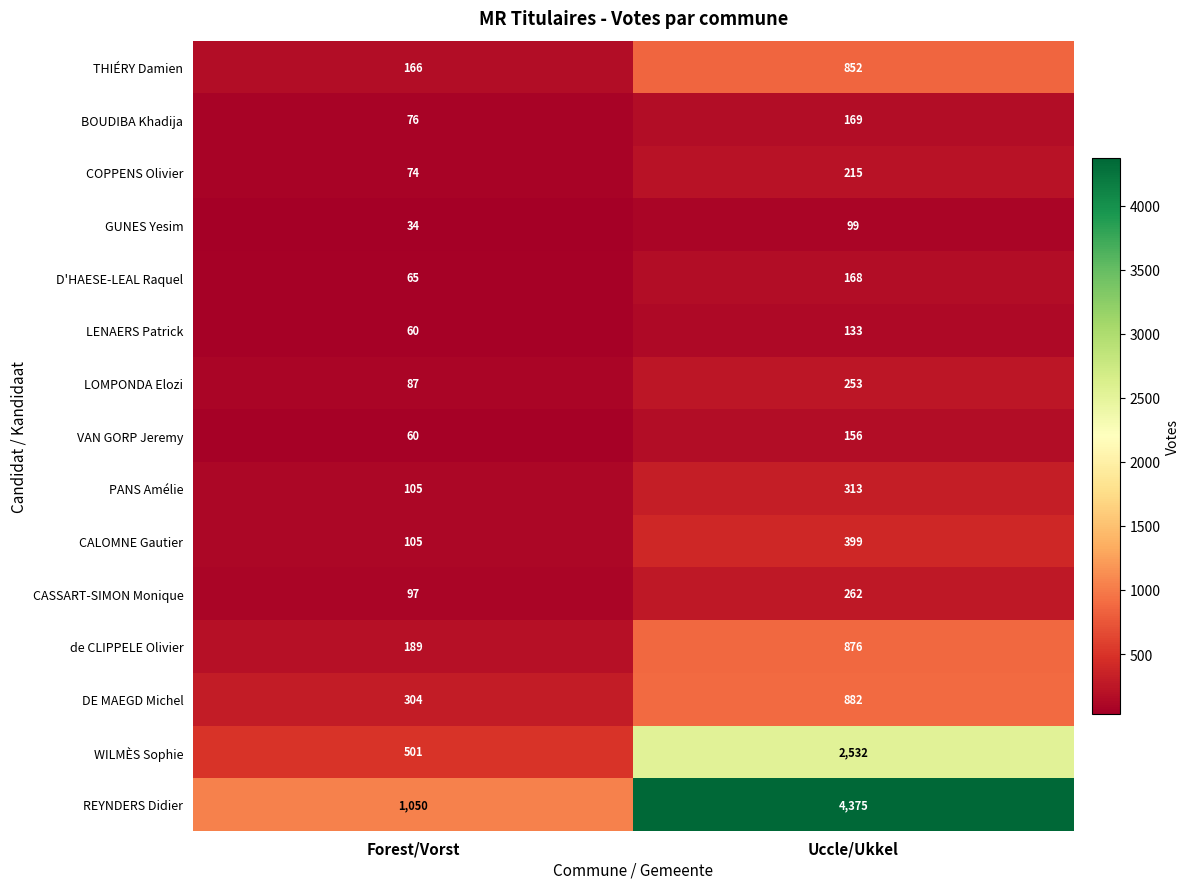

Reading left to right, transcribe all the data shown in this chart.

THIÉRY Damien: 166	852
BOUDIBA Khadija: 76	169
COPPENS Olivier: 74	215
GUNES Yesim: 34	99
D'HAESE-LEAL Raquel: 65	168
LENAERS Patrick: 60	133
LOMPONDA Elozi: 87	253
VAN GORP Jeremy: 60	156
PANS Amélie: 105	313
CALOMNE Gautier: 105	399
CASSART-SIMON Monique: 97	262
de CLIPPELE Olivier: 189	876
DE MAEGD Michel: 304	882
WILMÈS Sophie: 501	2532
REYNDERS Didier: 1050	4375